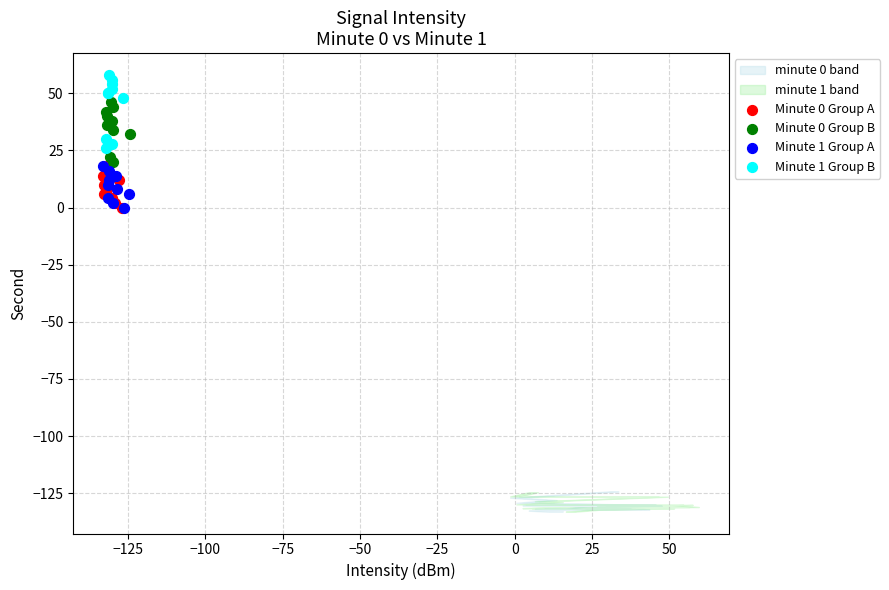

Which series contains the highest Y value?

Minute 1 Group B